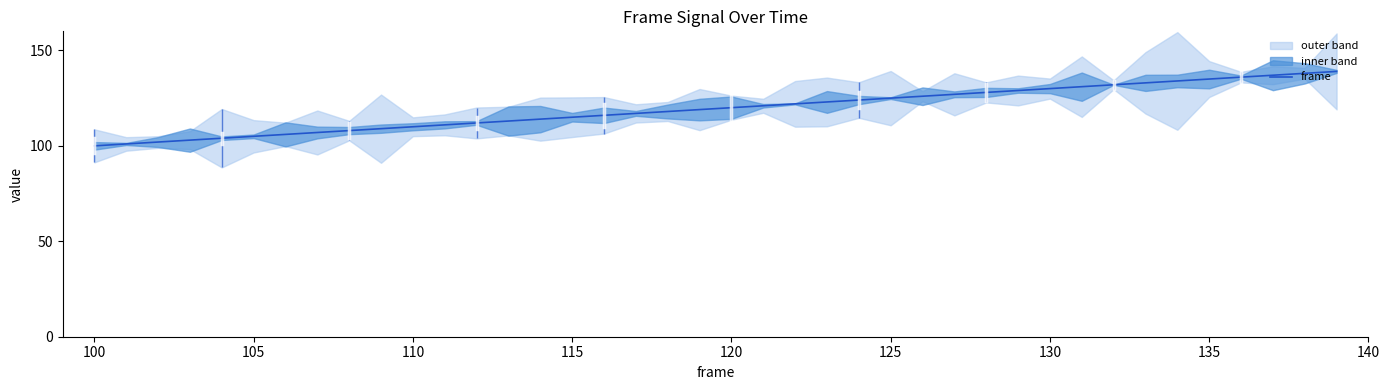

The frame series shows 100 at 100. True or false?

True